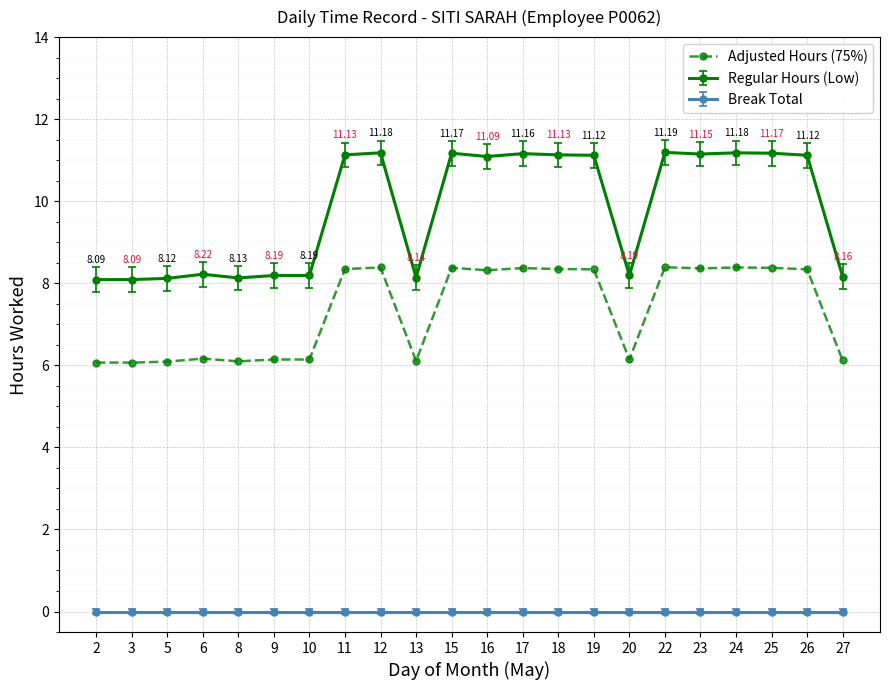

What is the sum of all Adjusted Hours (75%) values?

161.5